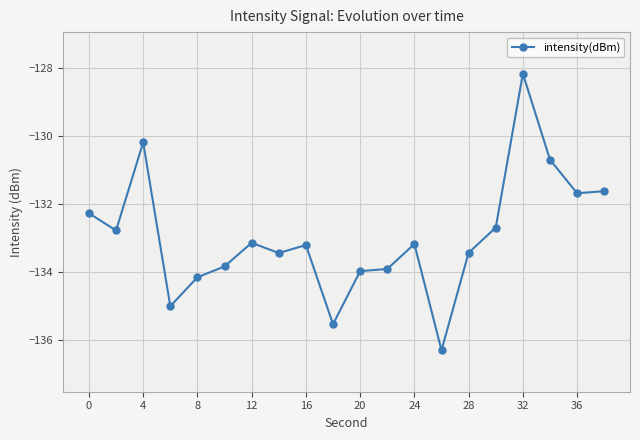

How many data points does each series have?

20